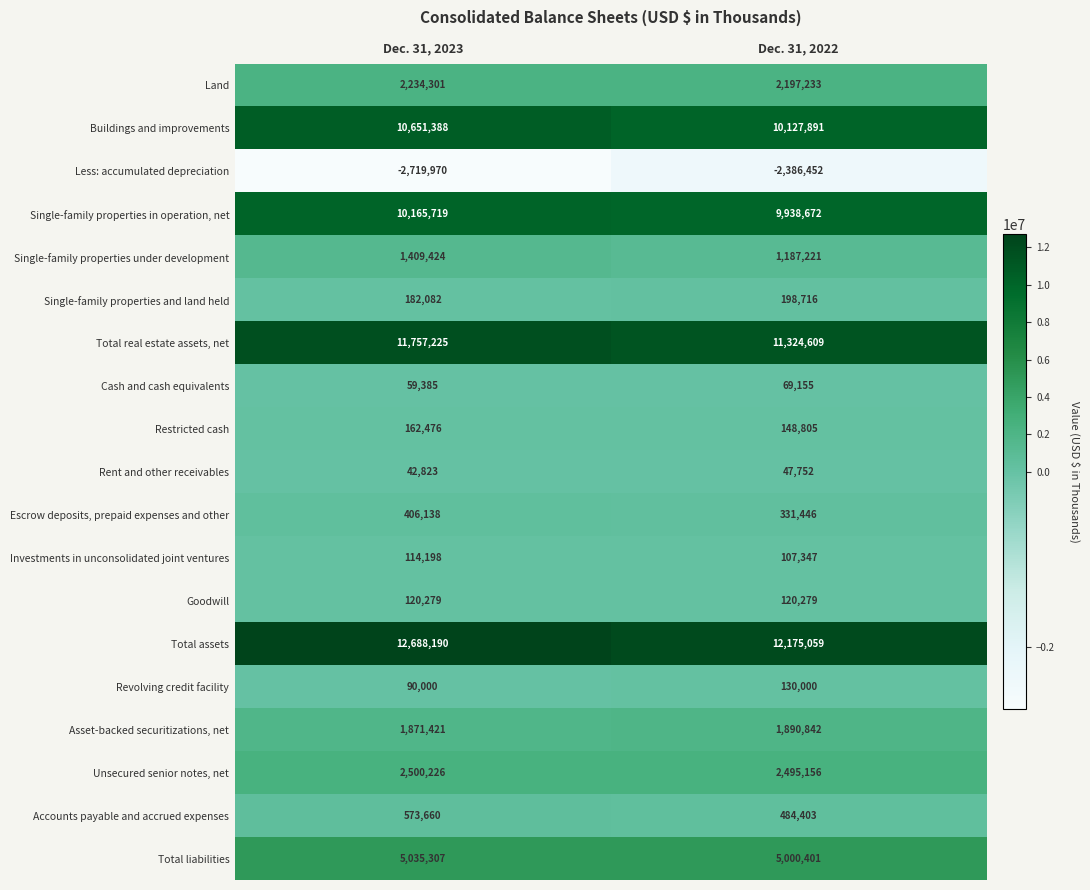

Which series changed the most between Dec. 31, 2023 and Dec. 31, 2022?

Buildings and improvements